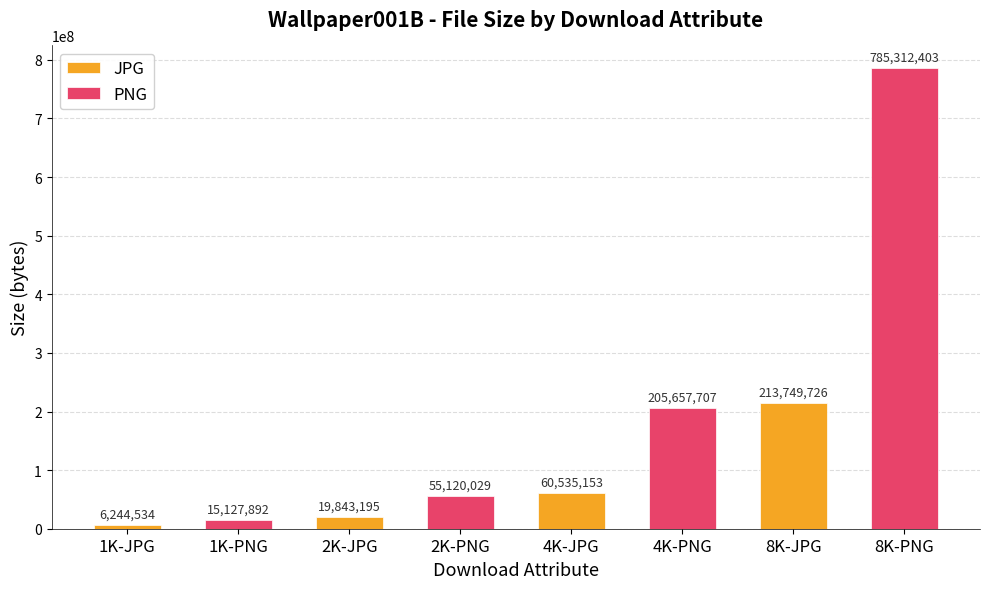

What is the difference between the highest and lowest values at 1K-JPG?

8883358